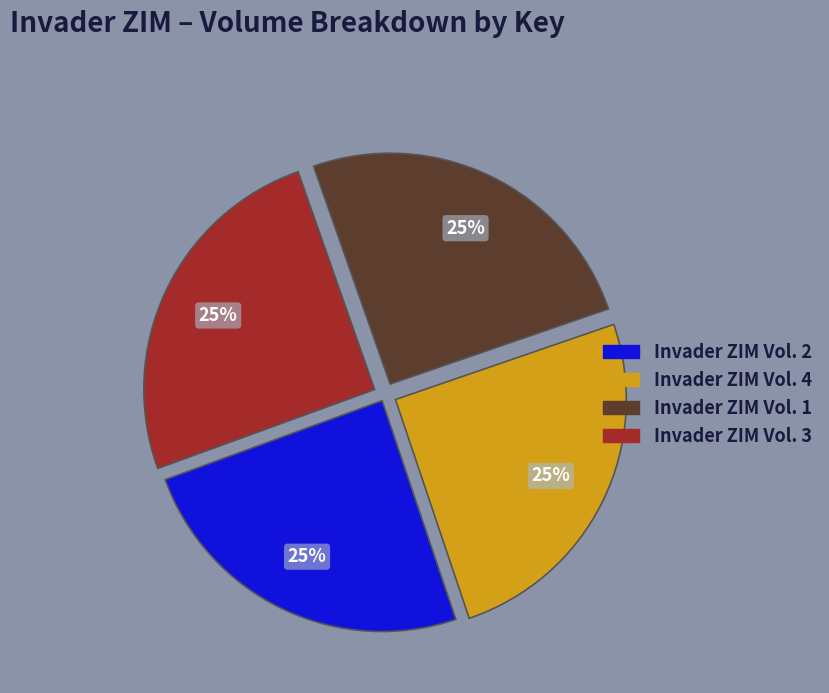

Does Invader ZIM Vol. 3 represent more than half of the total?

No